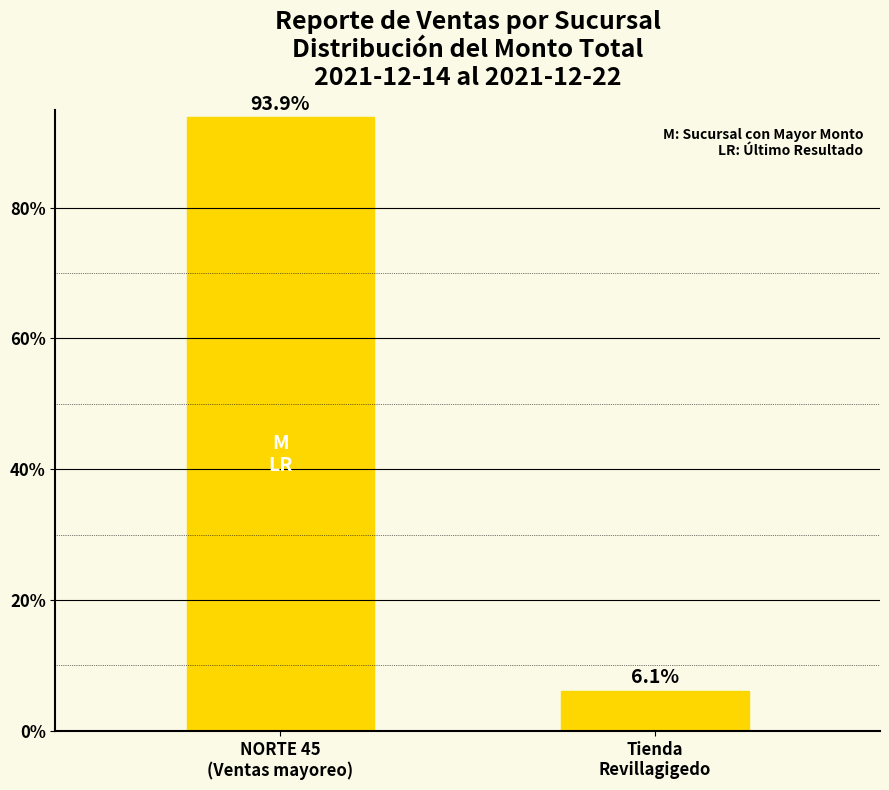

True or false: the data shows 1.8 at Tienda
Revillagigedo.

False